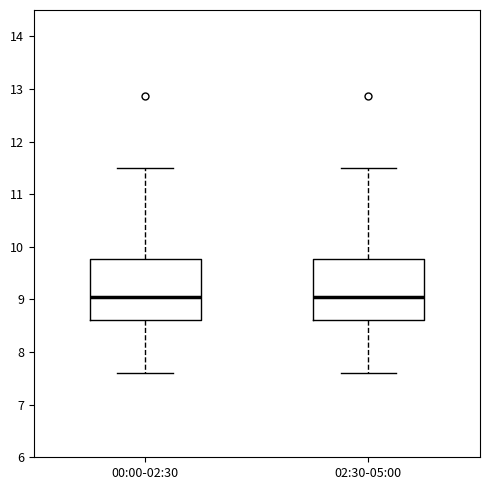

Reading left to right, transcribe this box plot: for each box, give where its median line is, the range the box spans, and where its two whiskers end, as read against the y-axis. The values are not printed on the chart, so give them approximately, as read against the axis.

00:00-02:30: median 9.1, box 8.6 to 9.8, whiskers 7.6 to 11.5
02:30-05:00: median 9.1, box 8.6 to 9.8, whiskers 7.6 to 11.5